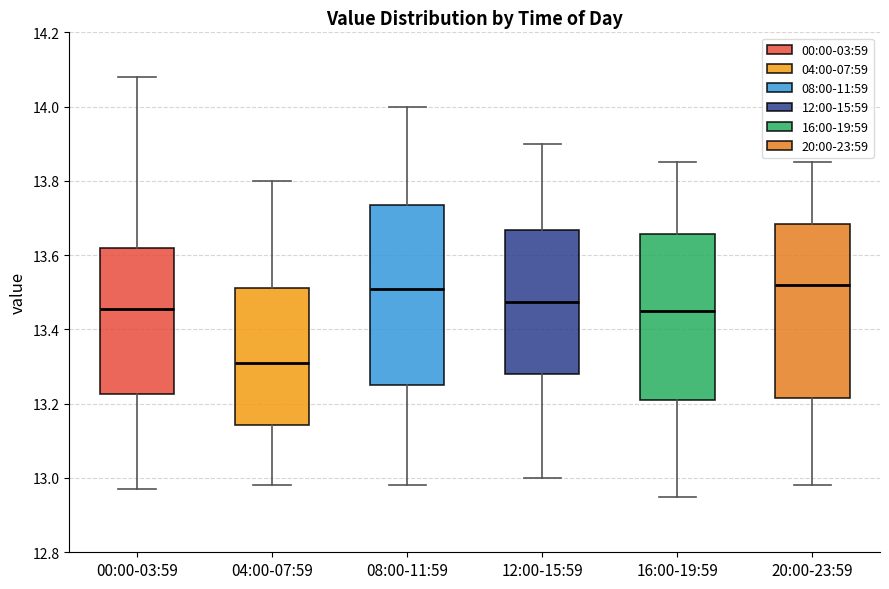

Reading left to right, read every box against the y-axis: the position of its median line, the range the box covers, and the ends of its whiskers. The values are not printed on the chart, so give them approximately, as read against the axis.

00:00-03:59: median 13.46, box 13.22 to 13.62, whiskers 12.98 to 14.08
04:00-07:59: median 13.32, box 13.14 to 13.52, whiskers 12.98 to 13.80
08:00-11:59: median 13.52, box 13.26 to 13.74, whiskers 12.98 to 14.00
12:00-15:59: median 13.48, box 13.28 to 13.66, whiskers 13.00 to 13.90
16:00-19:59: median 13.46, box 13.22 to 13.66, whiskers 12.96 to 13.86
20:00-23:59: median 13.52, box 13.22 to 13.68, whiskers 12.98 to 13.86